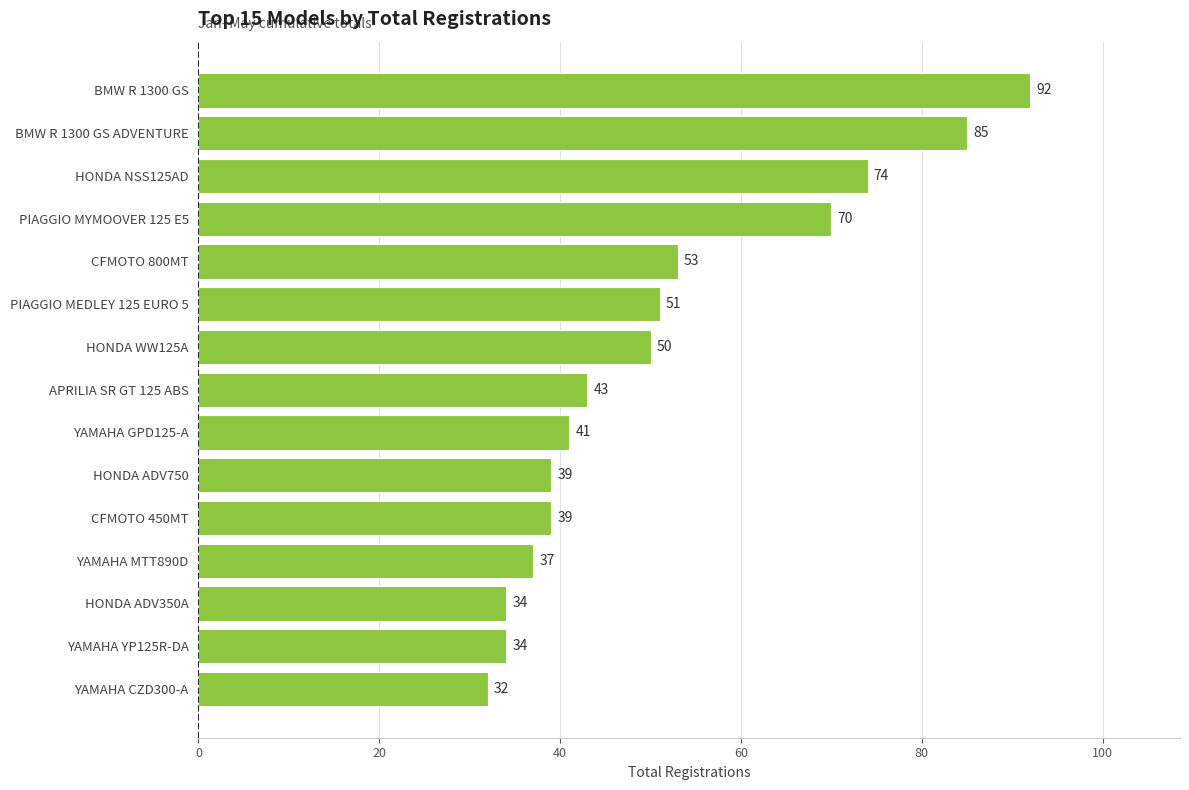

How many data points are less than 43?

7